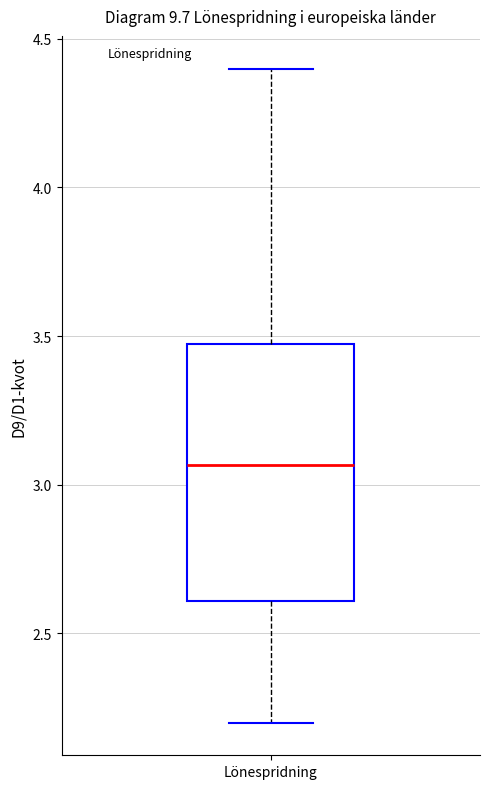

Read this box plot against the y-axis: the position of the median line, the range covered by the box, and the ends of both whiskers. The values are not printed on the chart, so give them approximately, as read against the axis.

median 3.05, box 2.60 to 3.45, whiskers 2.20 to 4.40